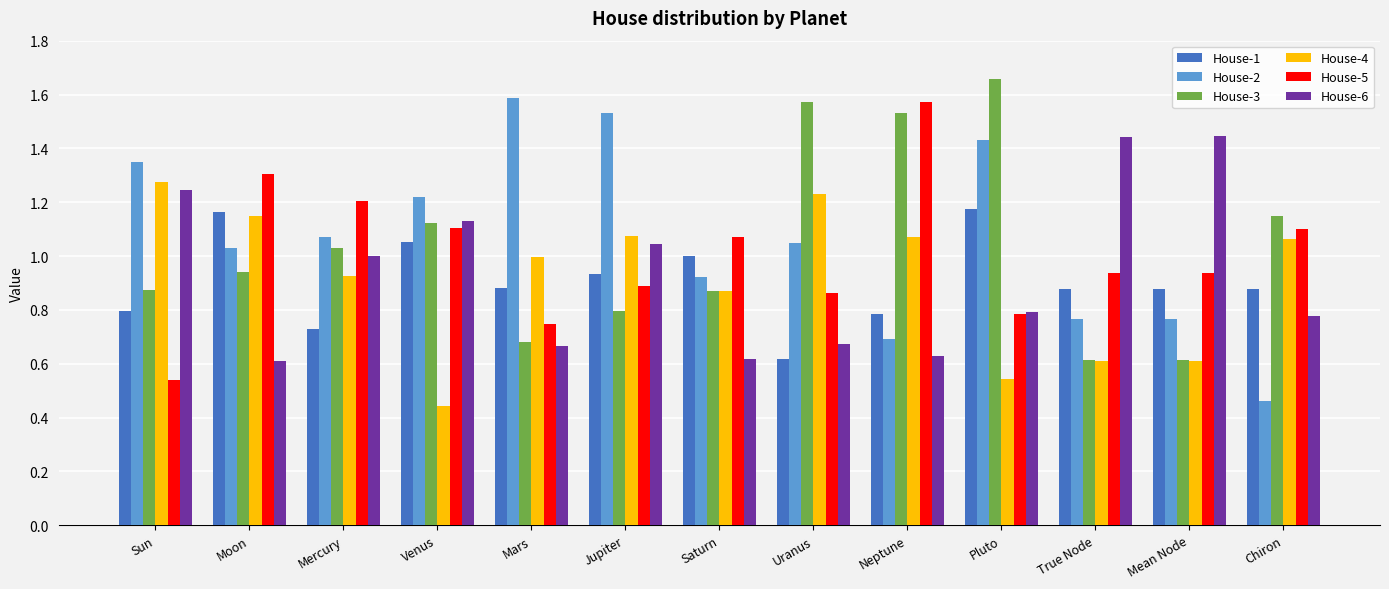

Which category has the lowest value in the House-1 series?

Uranus